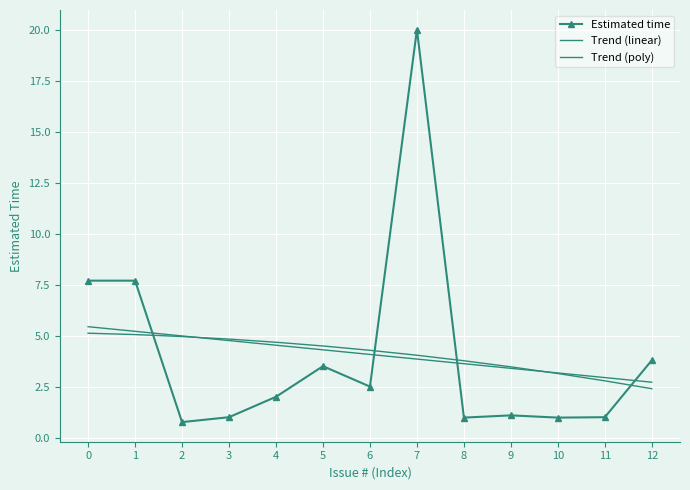

Where is the first local minimum for Estimated time?

2